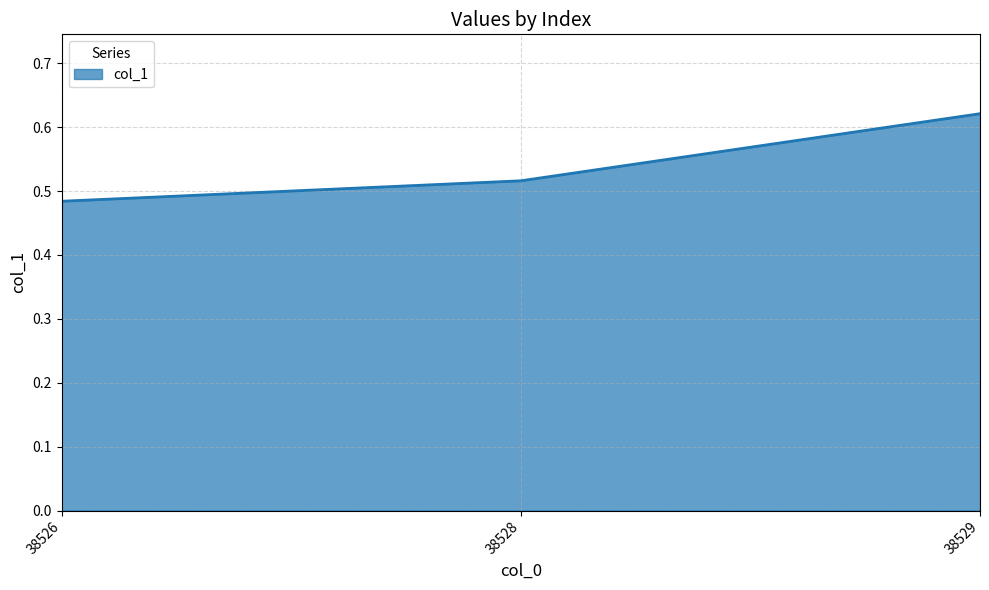

True or false: the data shows 0.8 at 38528.

False